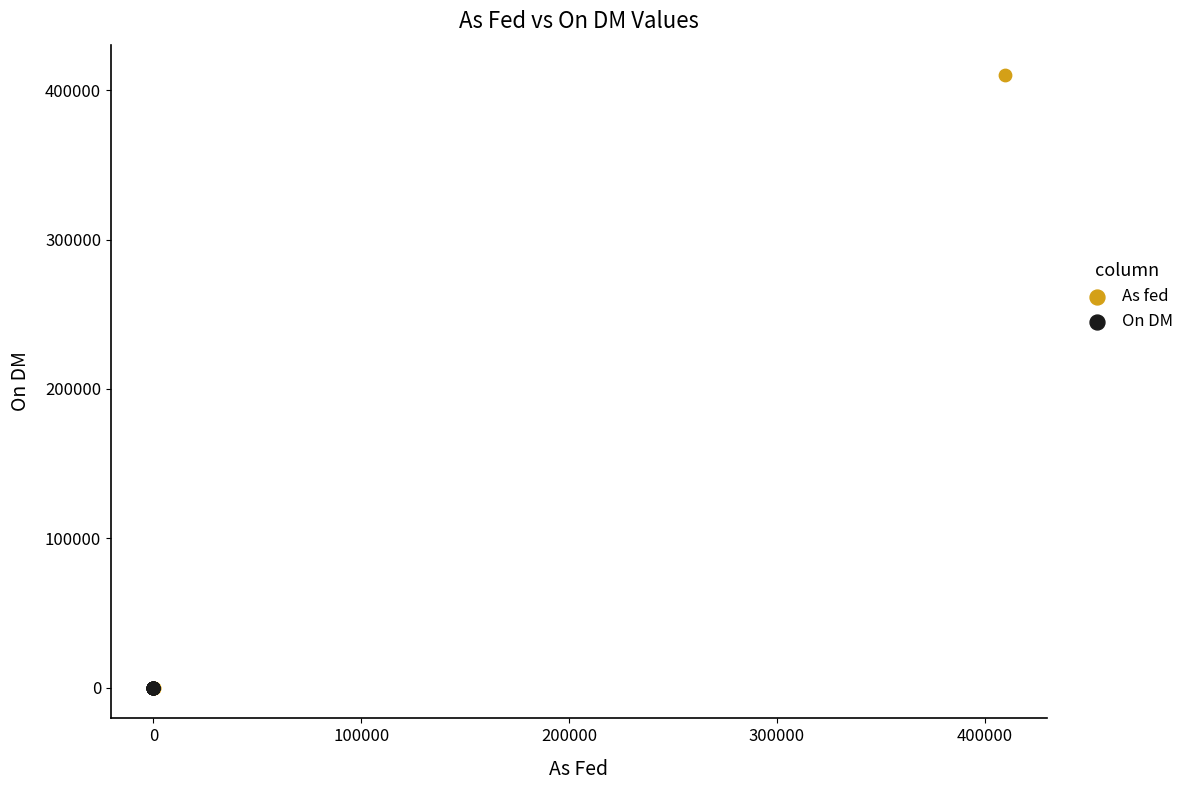

Which series contains the highest Y value?

As fed